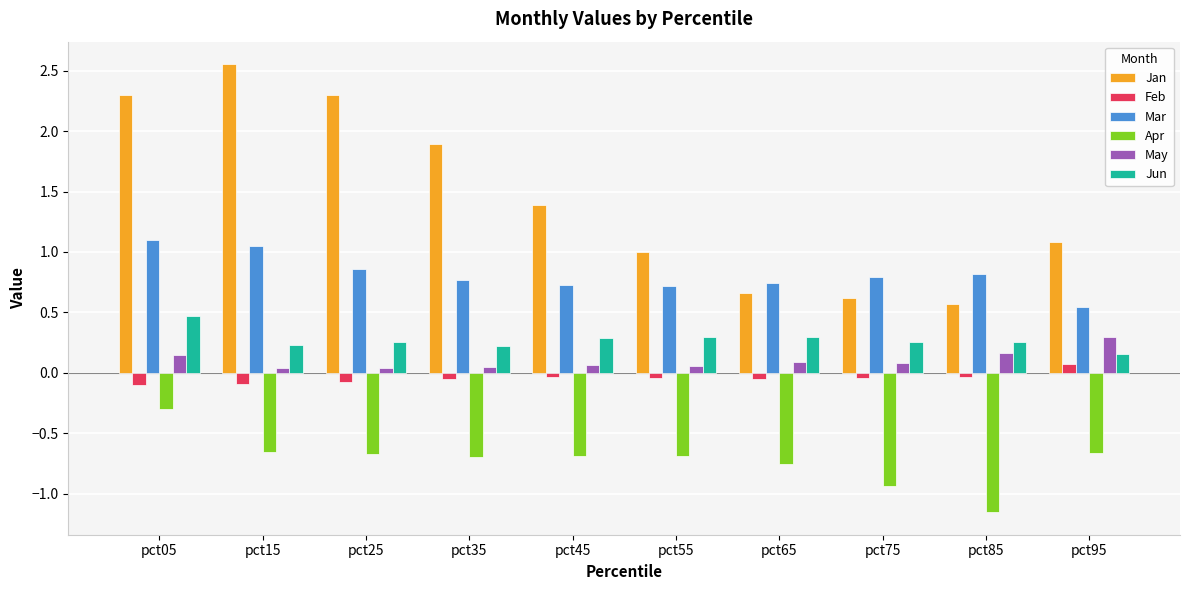

Is the value of Jan at pct75 greater than the value of May at pct65?

Yes